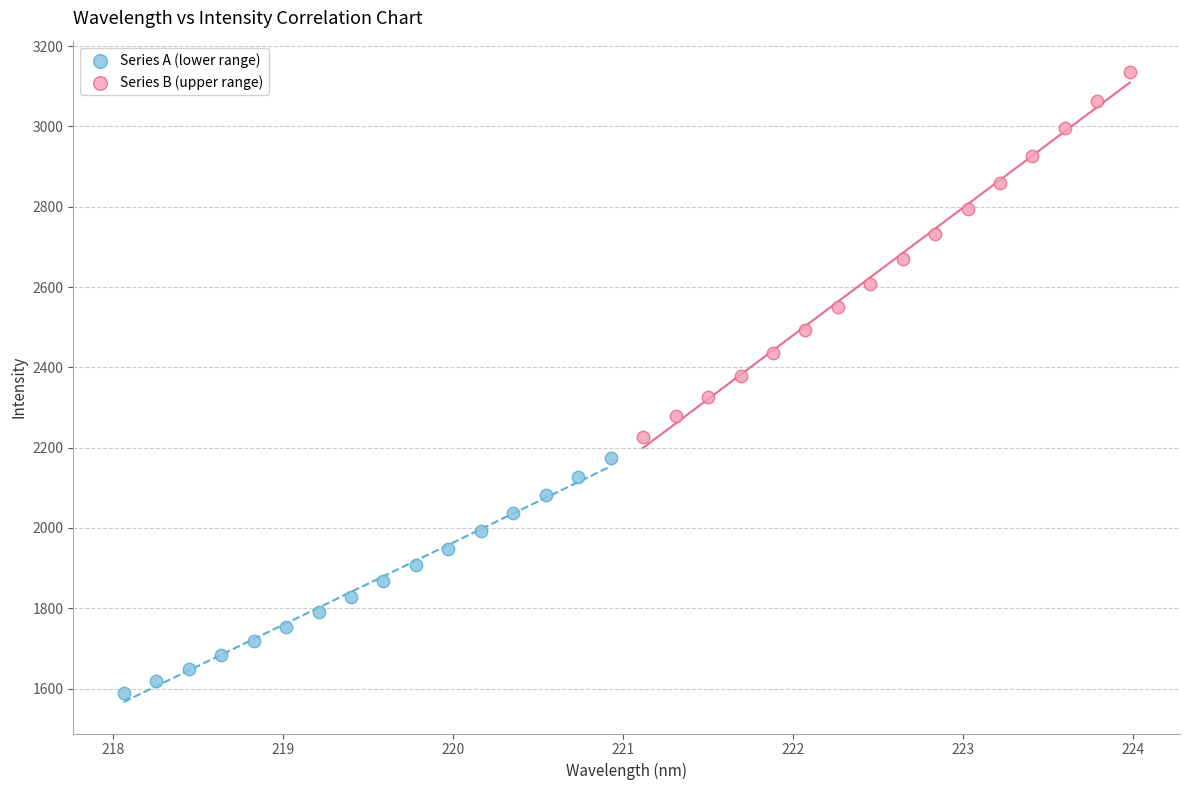

Which series has the largest Y range (max minus min)?

Series B (upper range)